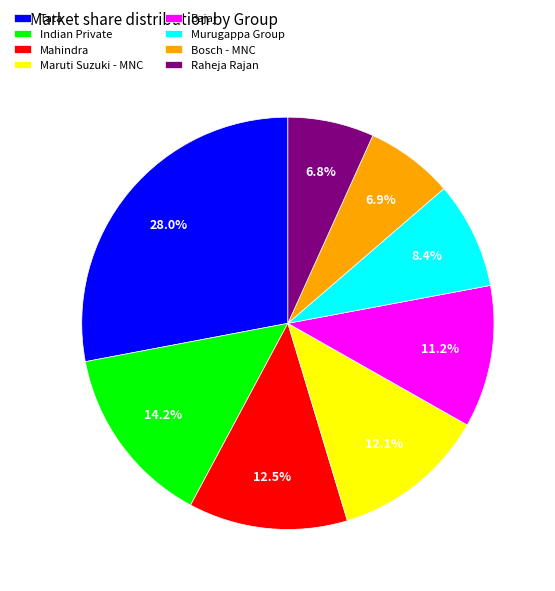

How many slices are in this pie chart?

8